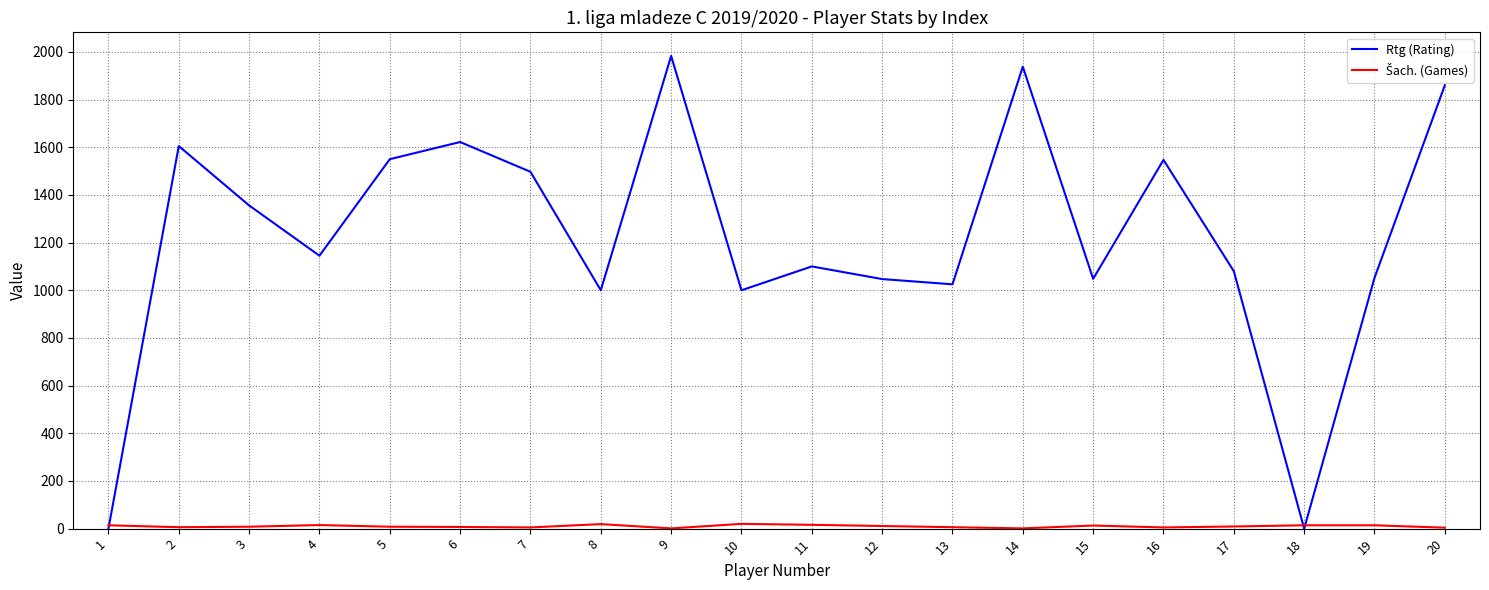

Which series has the largest range (max minus min)?

Rtg (Rating)